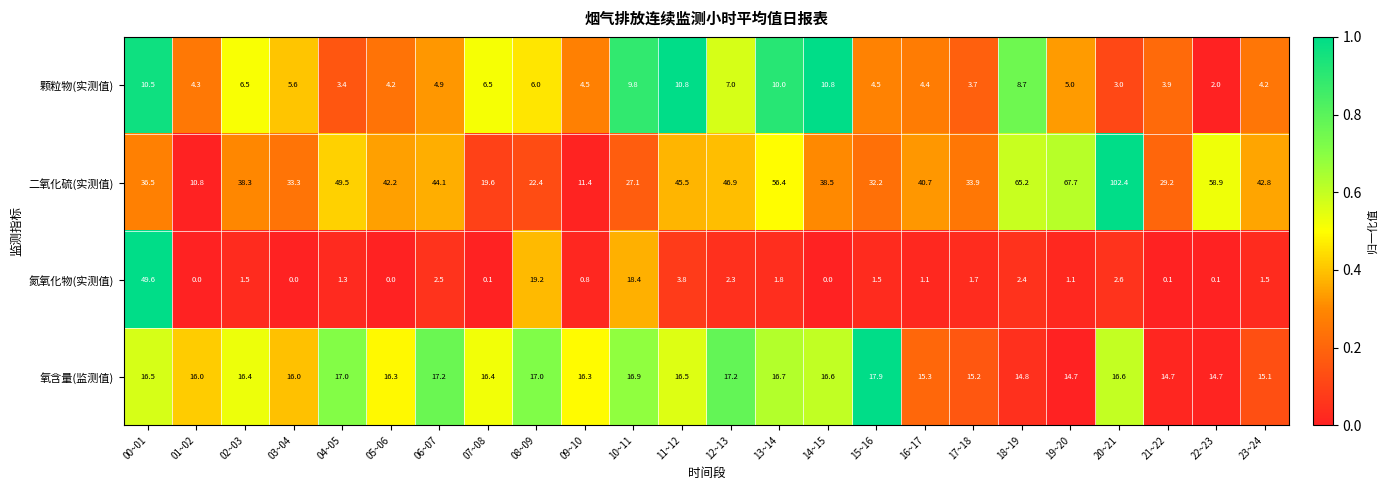

Which category has the highest value in the 氮氧化物(实测值) series?

00~01